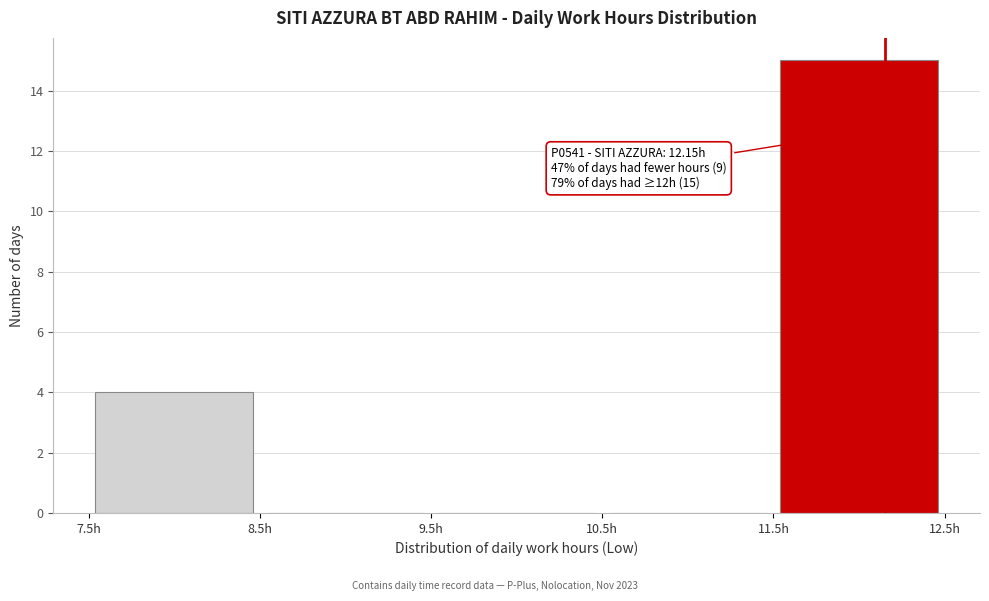

Over which range of the x-axis is the bar tallest?

11.5 to 12.5